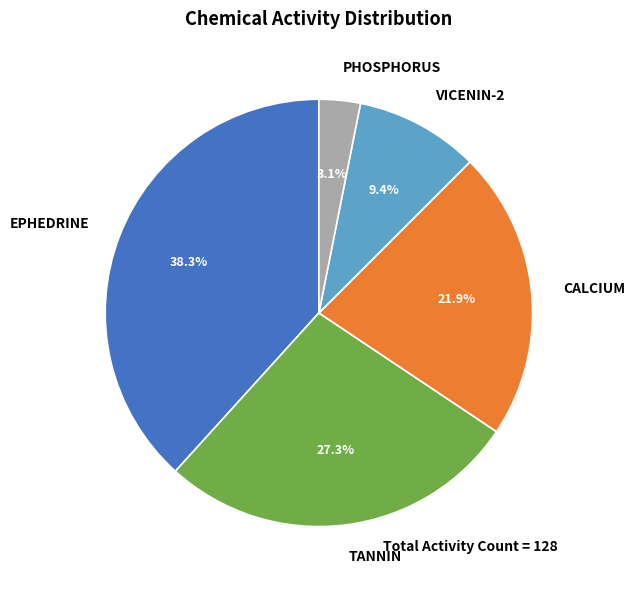

Rank the categories by value from highest to lowest.

EPHEDRINE, TANNIN, CALCIUM, VICENIN-2, PHOSPHORUS